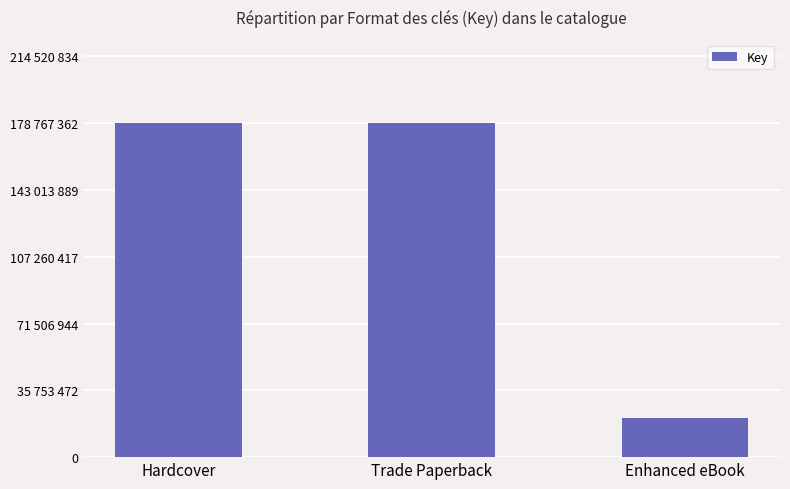

Are the bars horizontal?

No